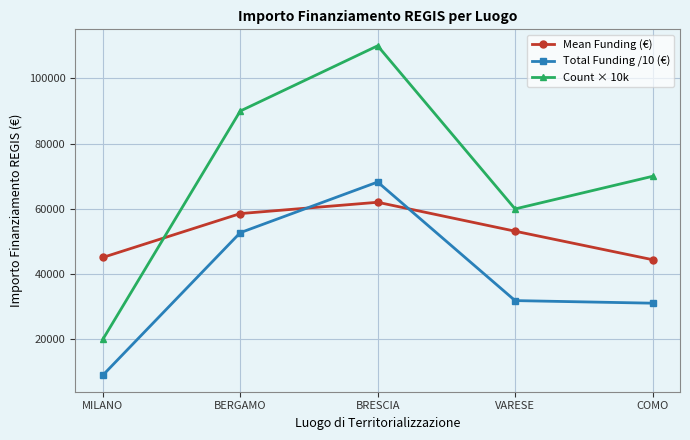

Which series changed the most between BERGAMO and VARESE?

Count × 10k